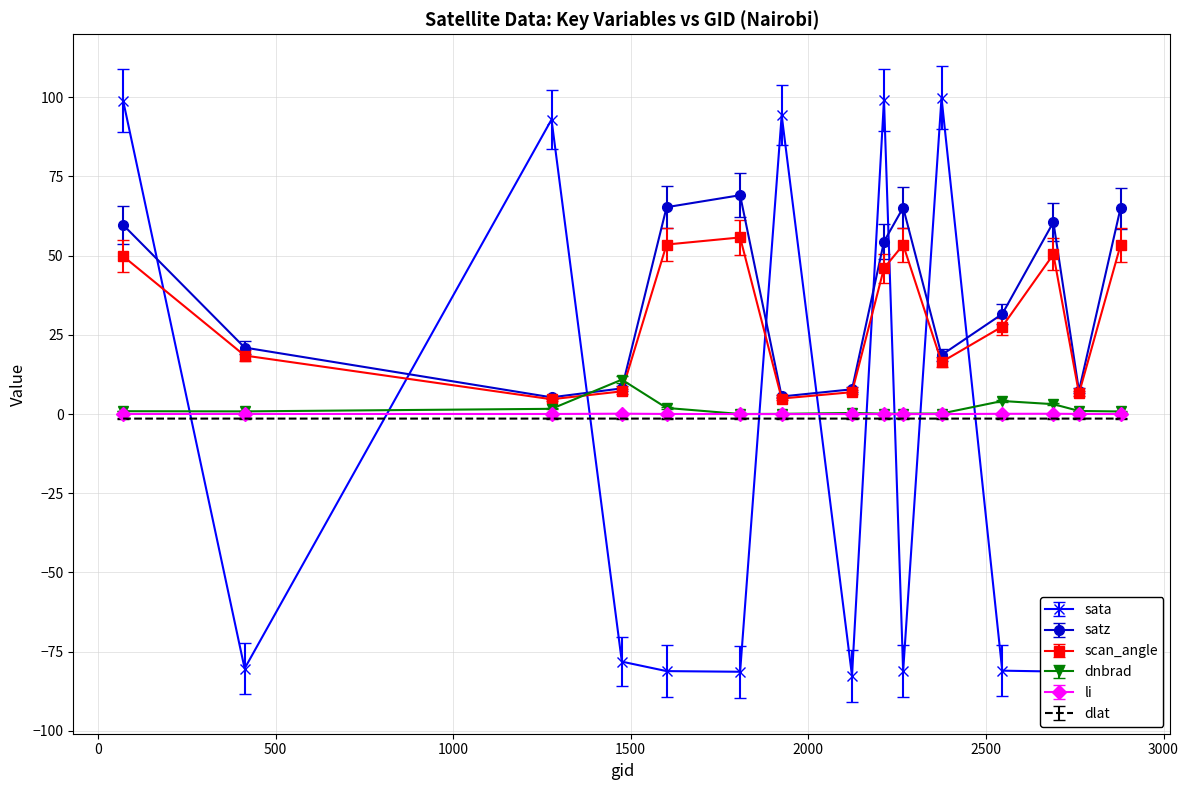

Which series has the largest range (max minus min)?

sata